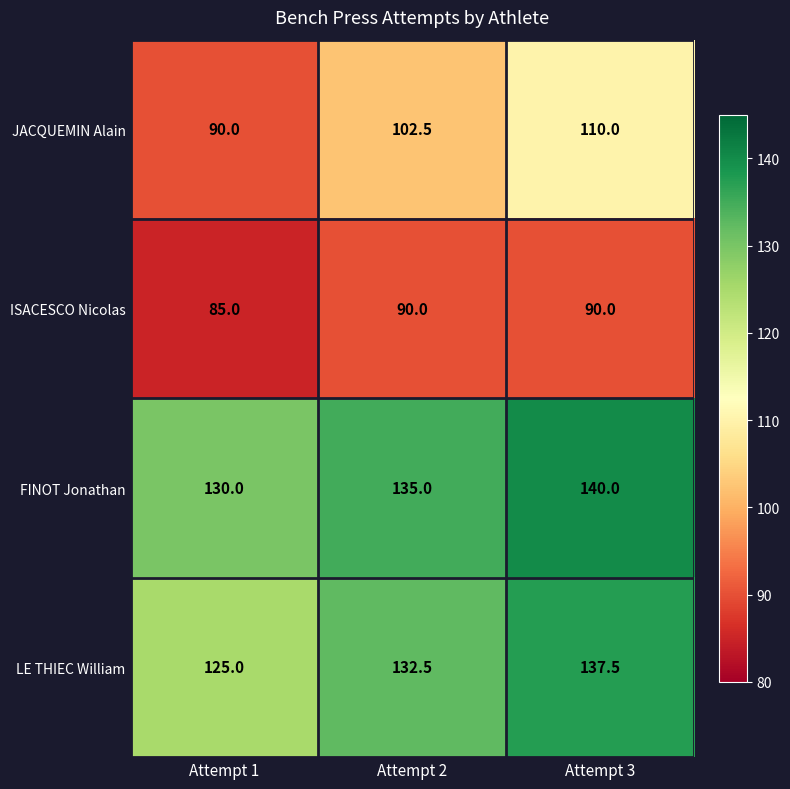

Is it true that LE THIEC William equals 125.0 at Attempt 1?

True